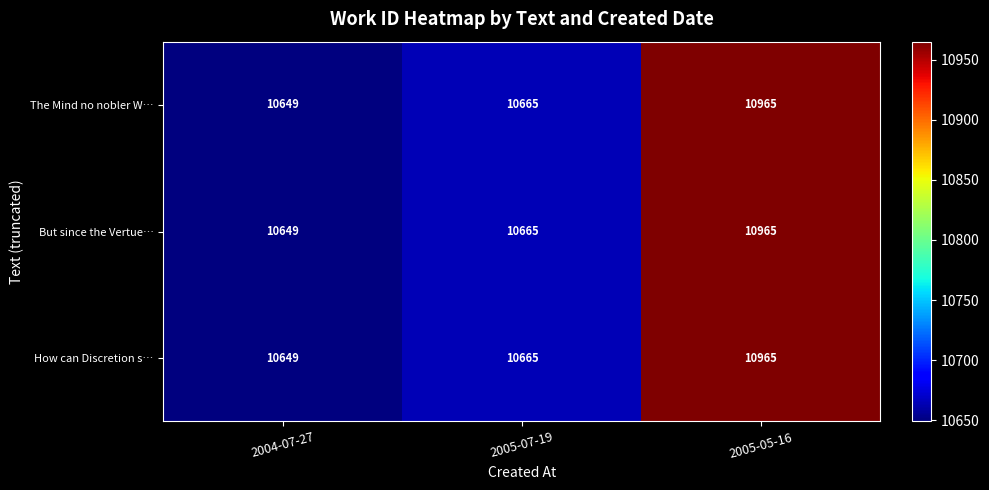

Rank the categories by How can Discretion s… value from lowest to highest.

2004-07-27, 2005-07-19, 2005-05-16